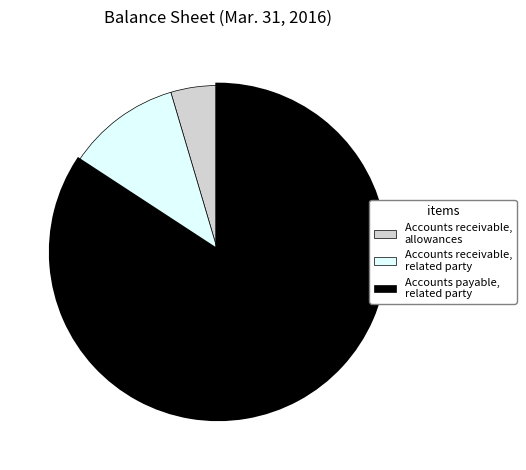

Which slice is the smallest?

Accounts receivable, allowances